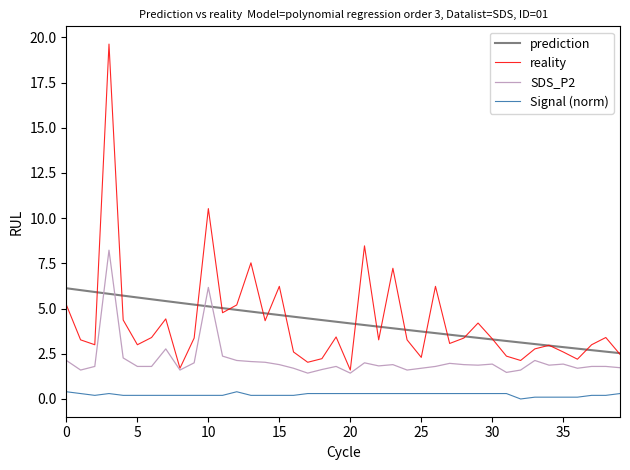

Does the chart display data point markers on the line(s)?

No